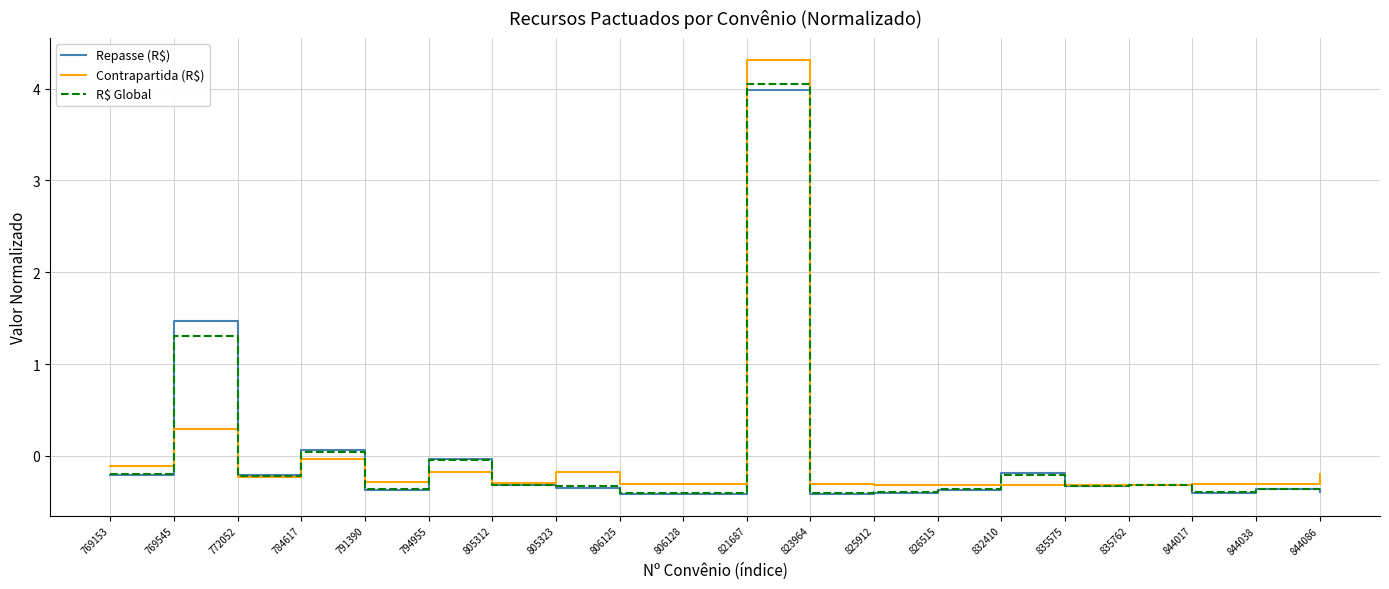

What is the sum of the Repasse (R$) values at 784617 and 806128?

-0.4